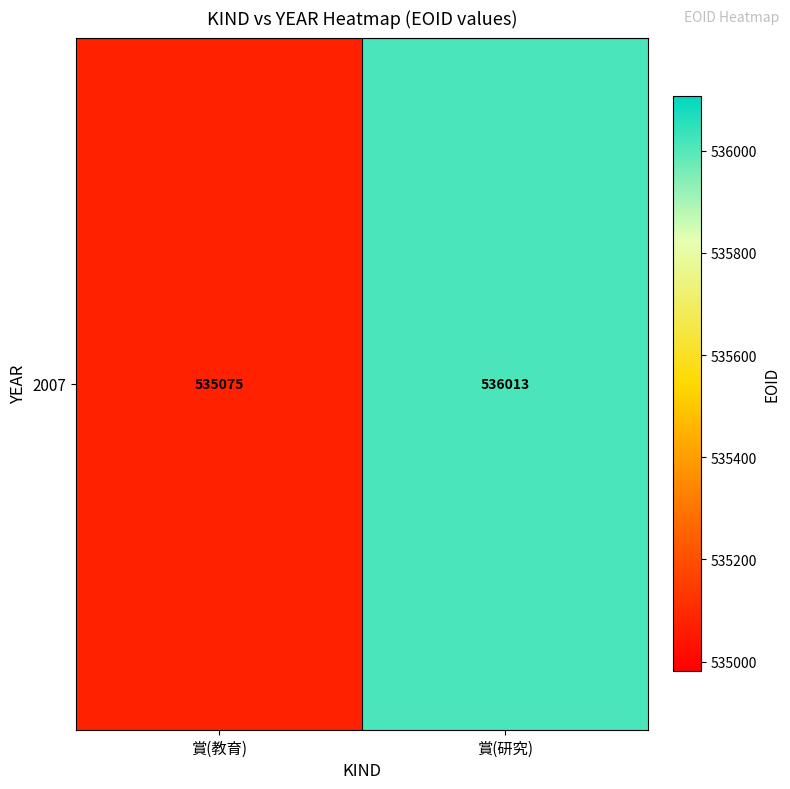

What is the minimum value shown in the chart?

535075